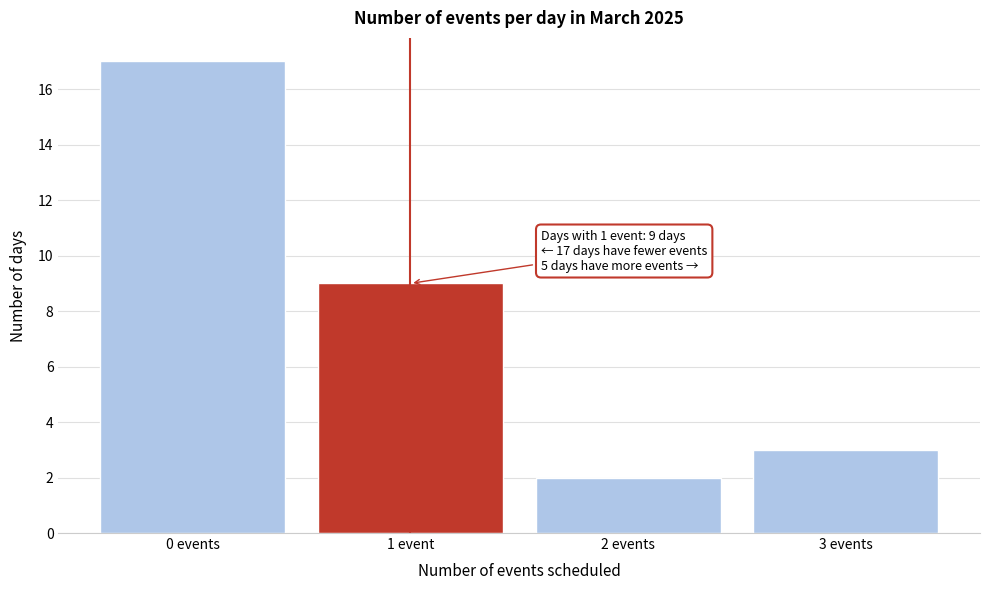

Reading left to right, transcribe all the data shown in this chart.

17	9	2	3